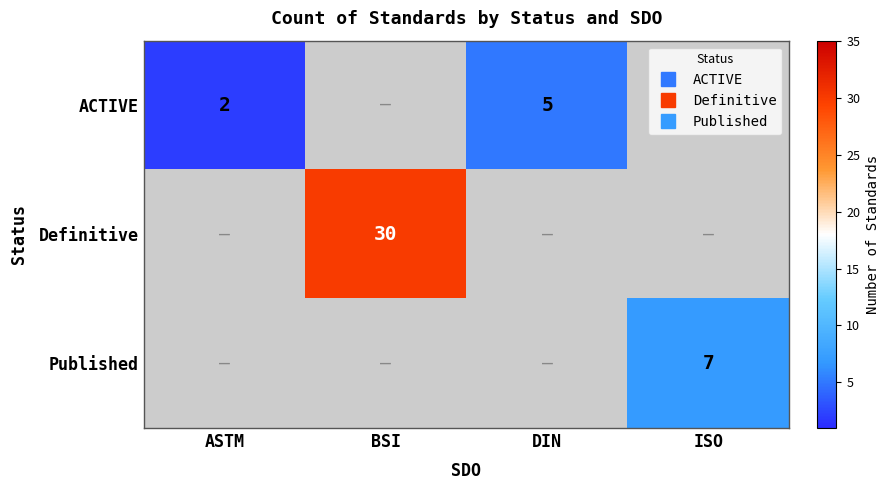

At how many categories does at least one series exceed 27?

1